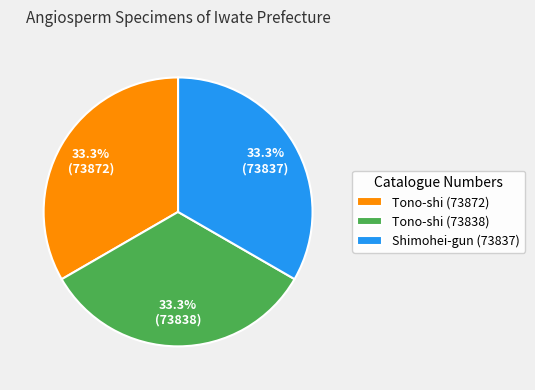

Count the number of slices in the pie.

3